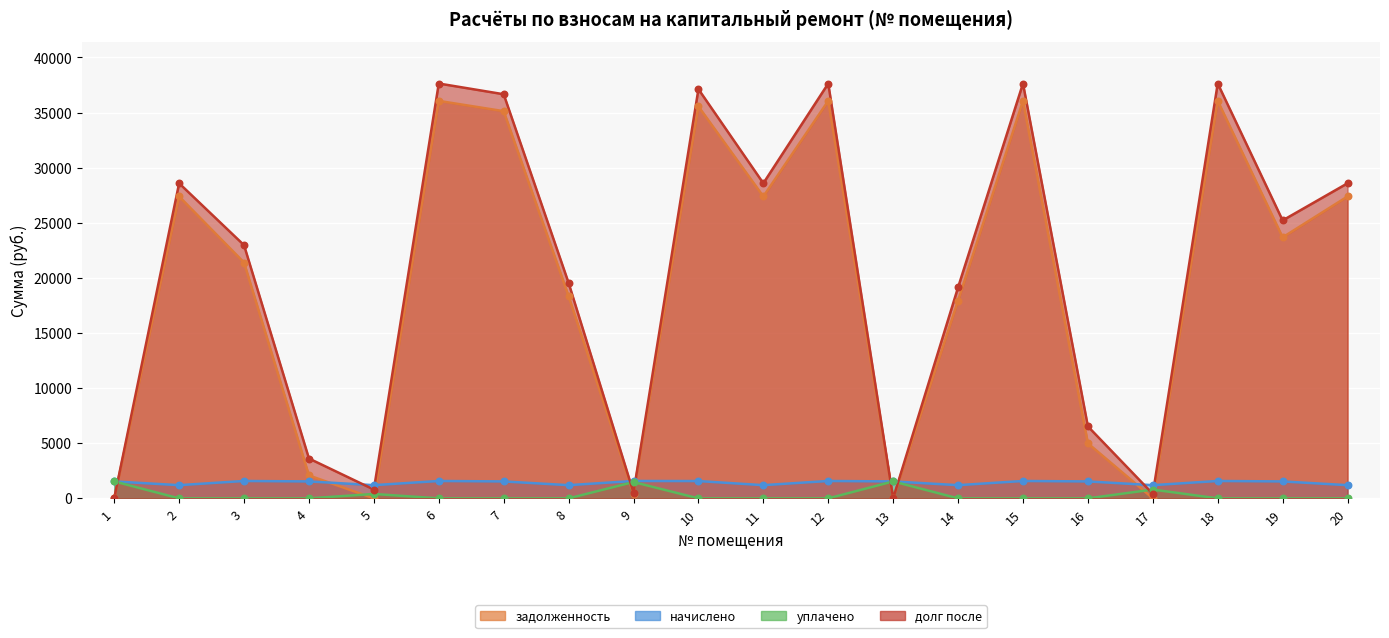

Which series contains the lowest Y value?

задолженность